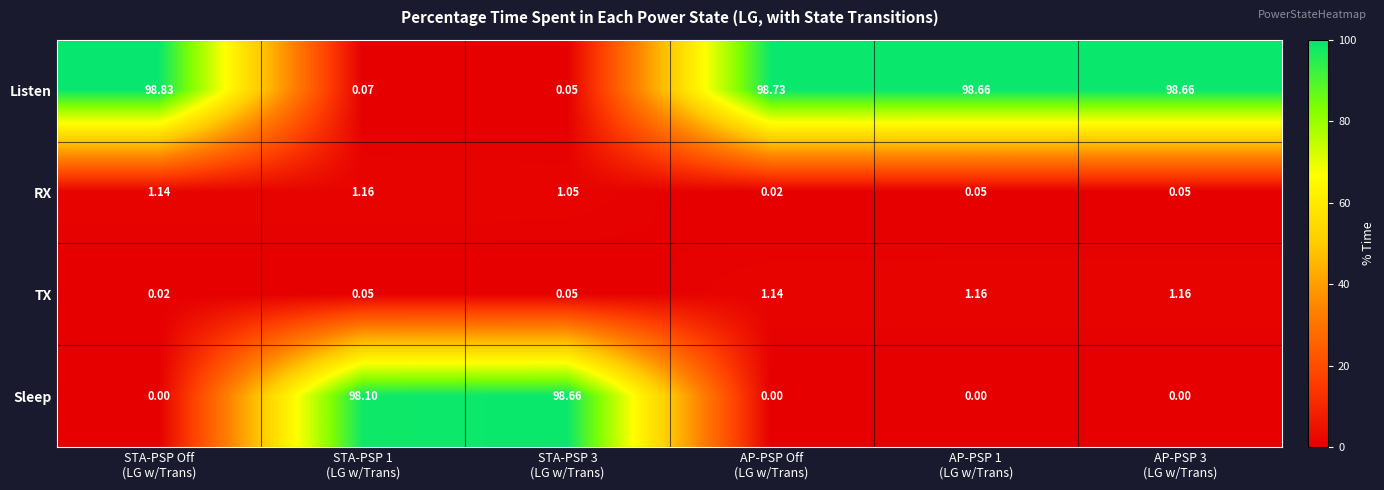

Which series has the largest total across all categories?

Listen